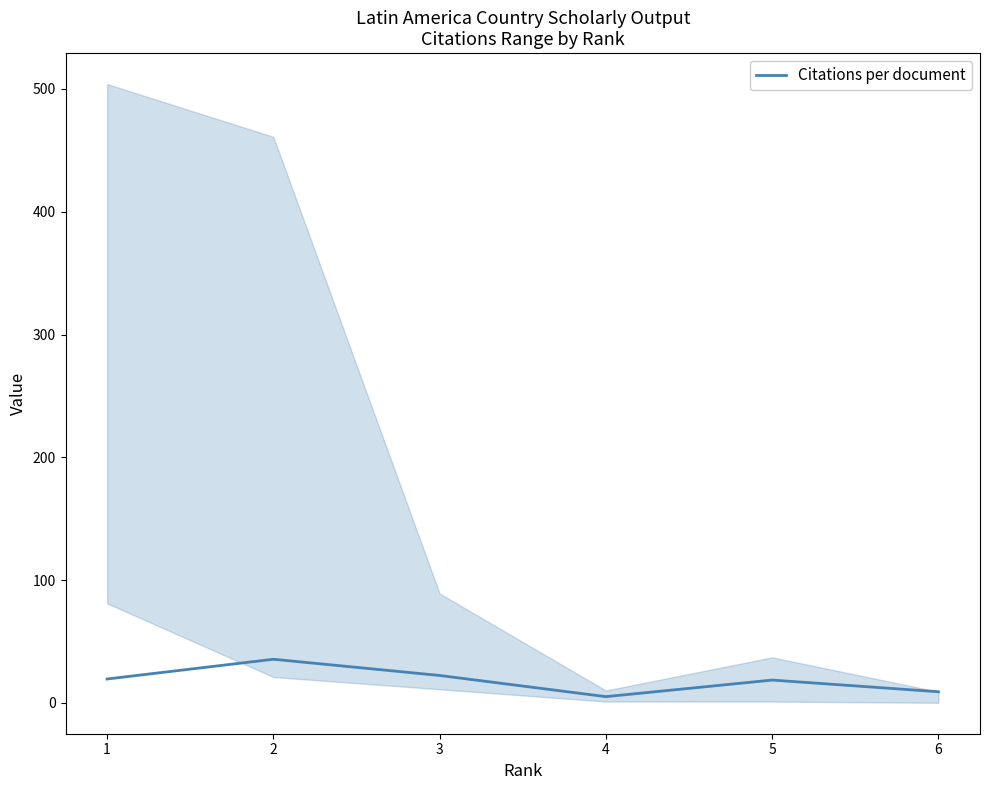

What is the change in value from 4 to 2?

+30.5